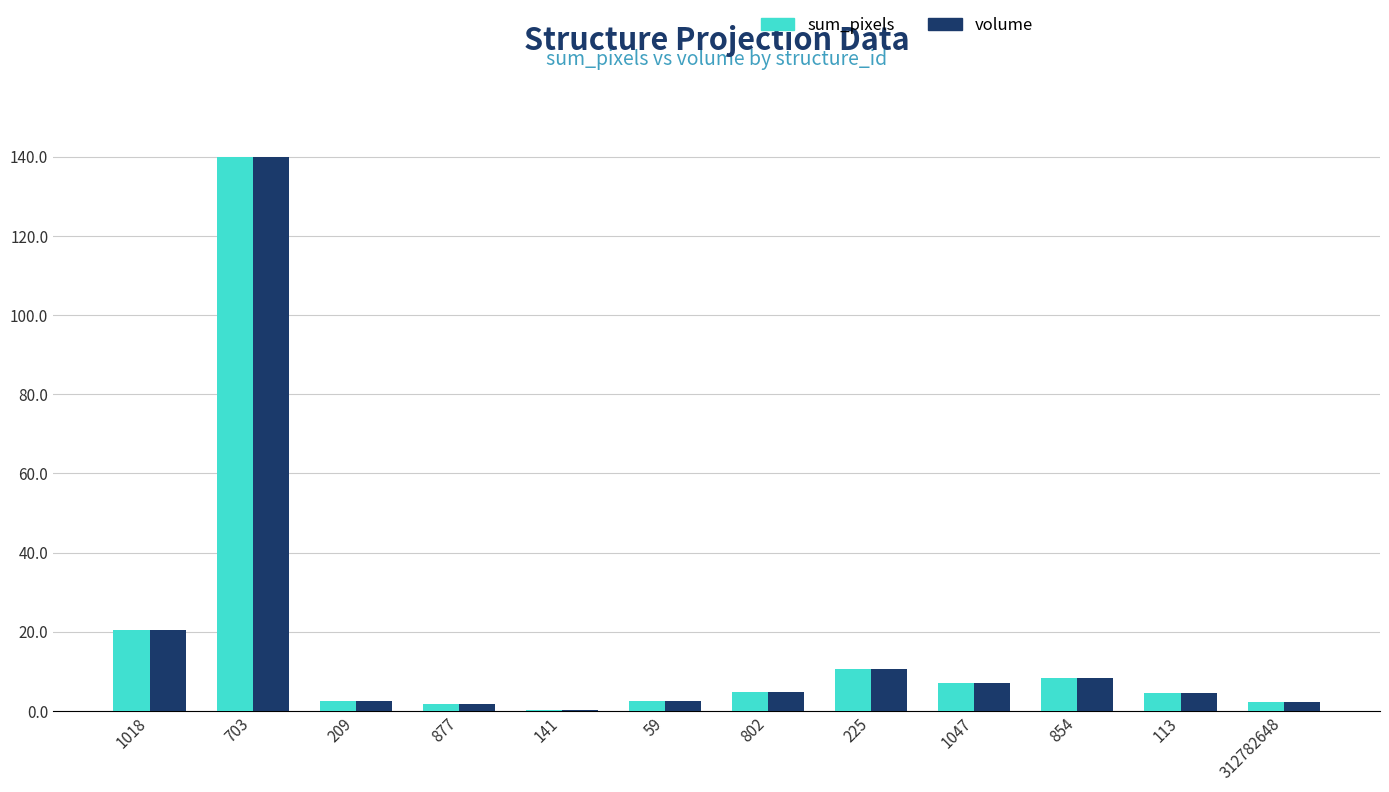

Read the sum_pixels value at 703.

140.0